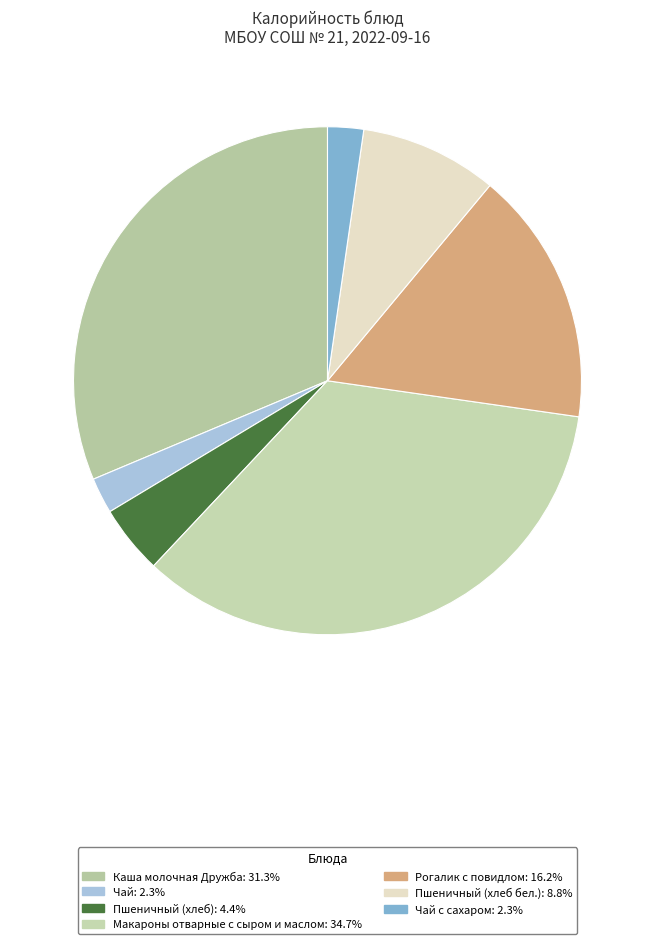

Count the number of slices in the pie.

7